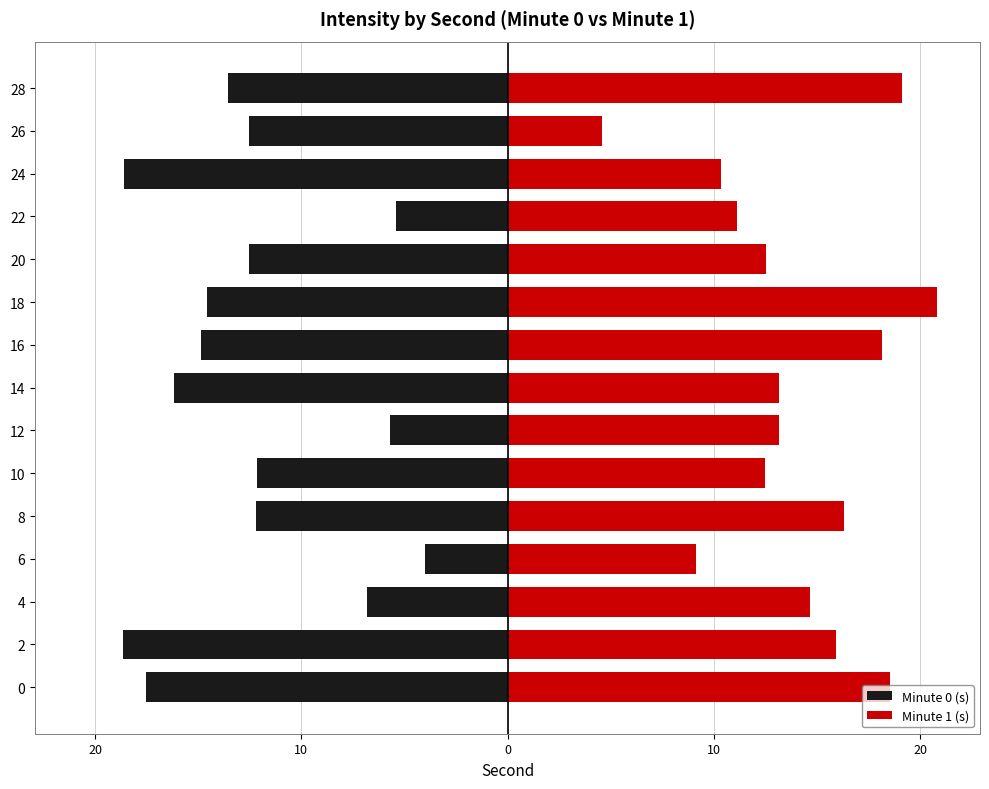

Between 0 and 20, which is larger?

20